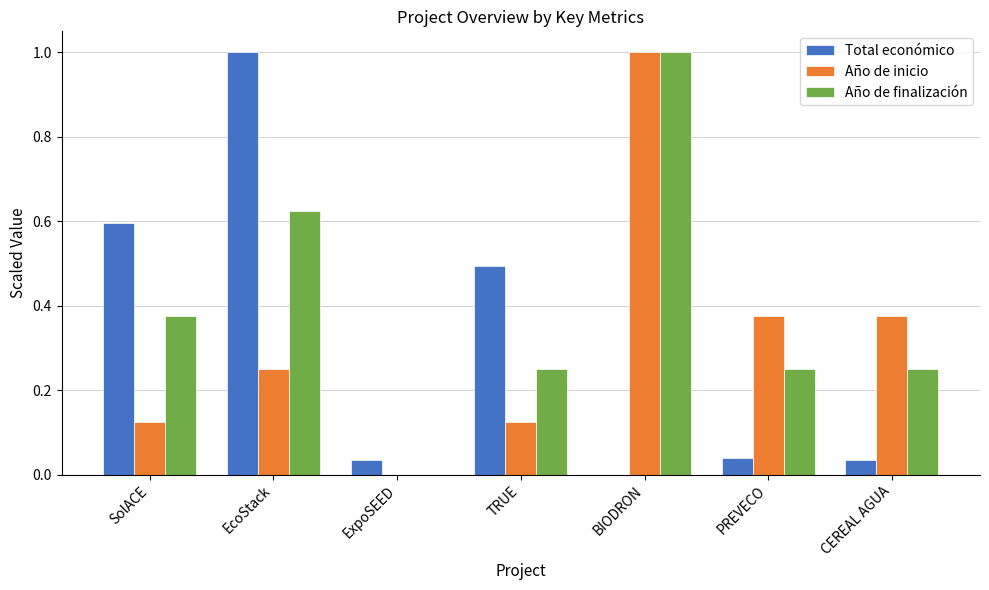

How many data points in Total económico are above 0?

6